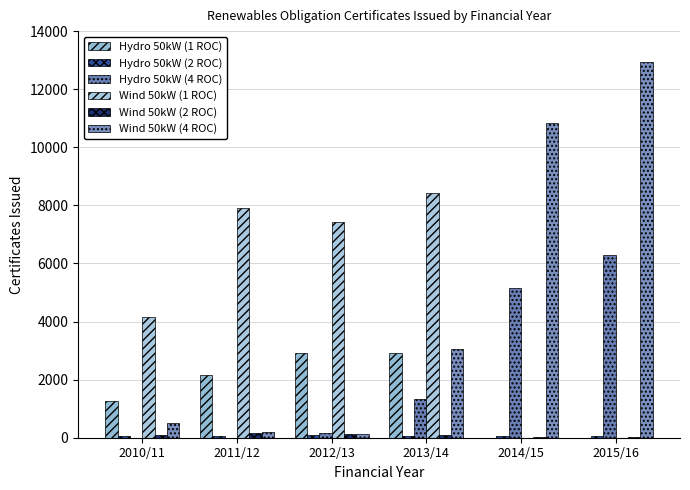

Is the value of Wind 50kW (2 ROC) at 2015/16 greater than the value of Hydro 50kW (2 ROC) at 2011/12?

No